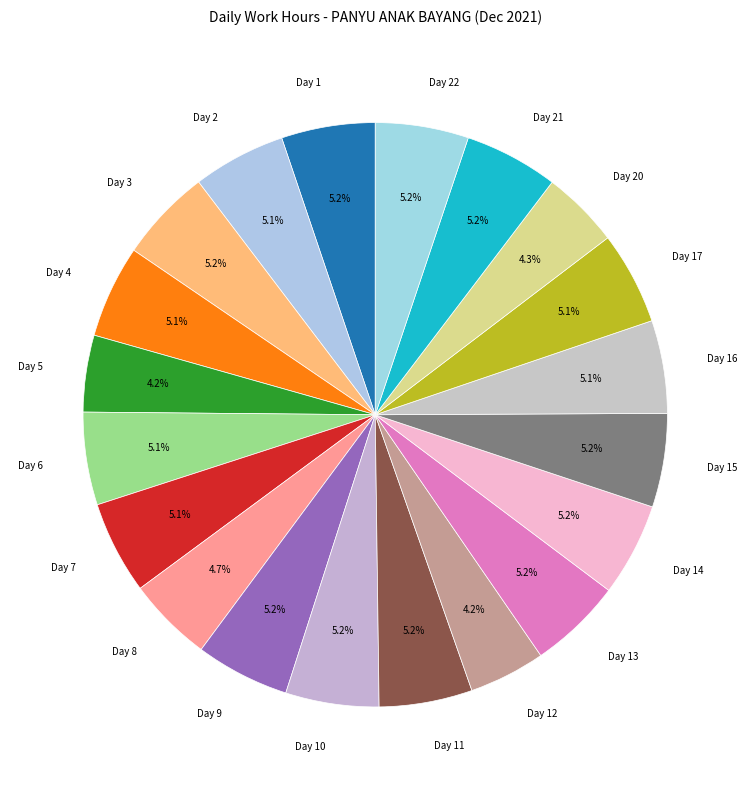

Approximately how many times larger is the value at Day 1 compared to Day 12?

1.2